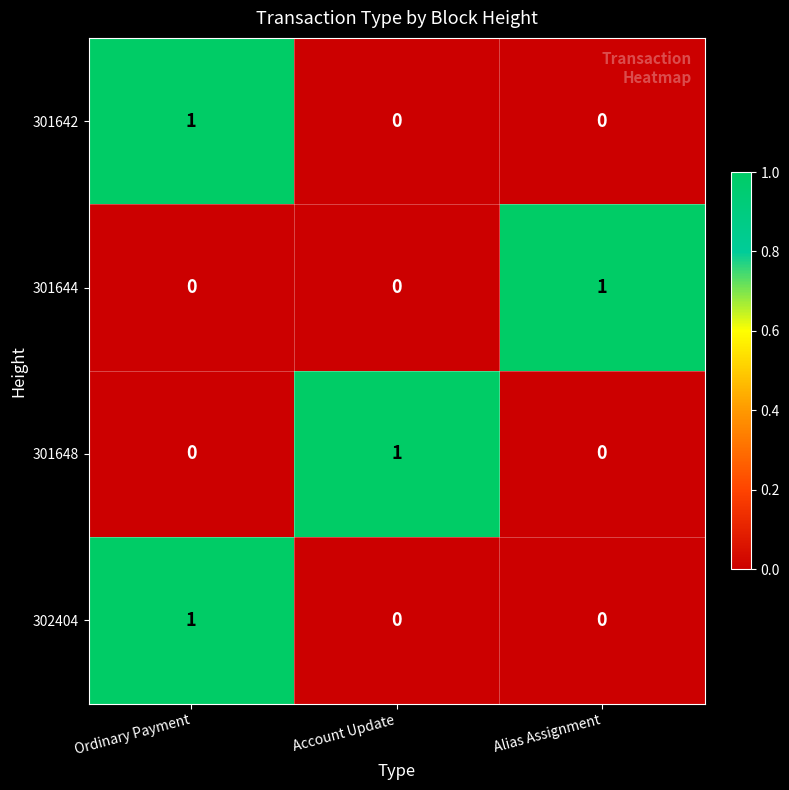

The value of 301642 at Alias Assignment is 0. True or false?

True